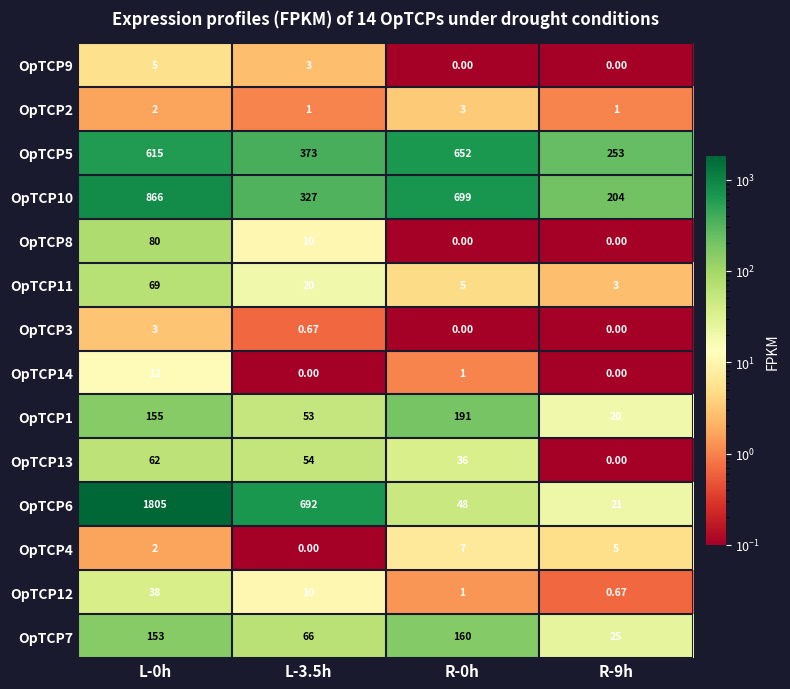

Is the value of OpTCP2 at R-9h greater than the value of OpTCP3 at L-0h?

No